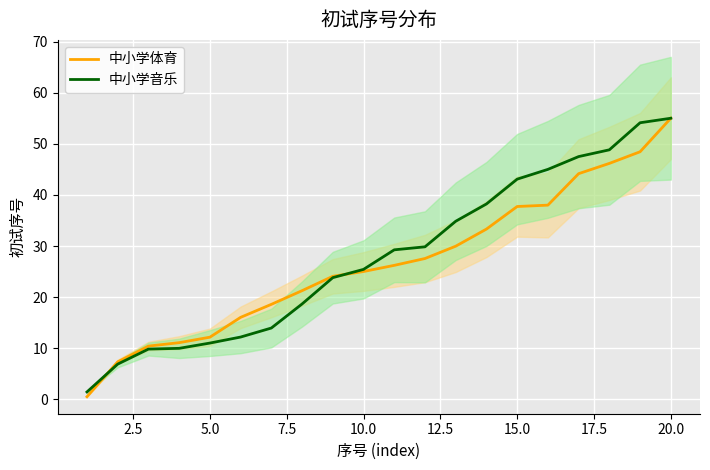

What is the highest value of the 中小学音乐 series?

55.0